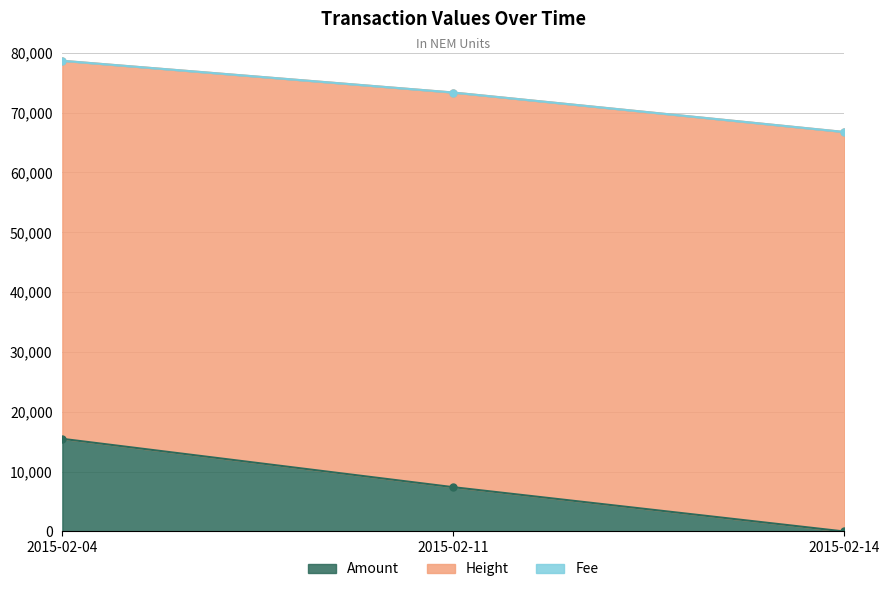

Which category has the highest value in the Amount series?

2015-02-04